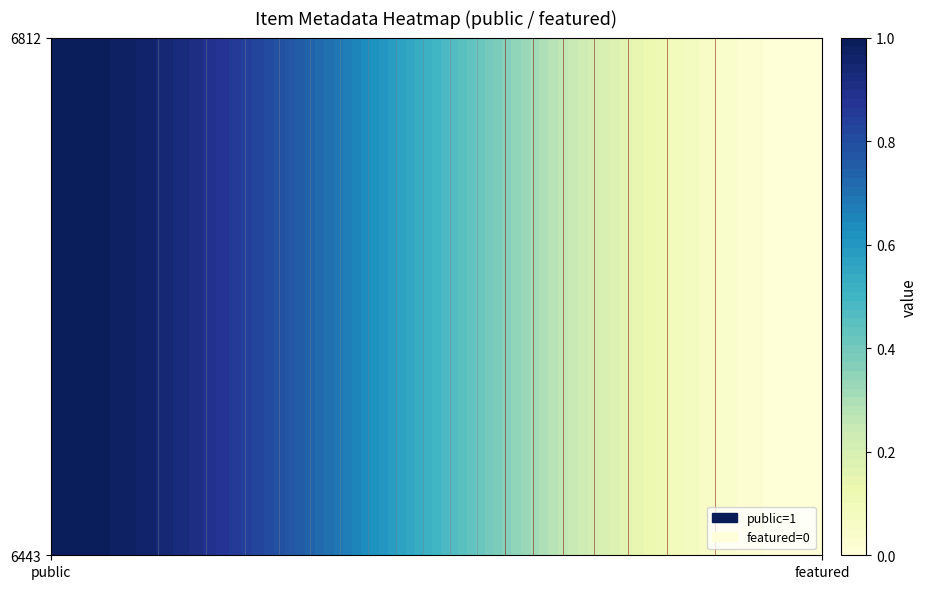

How many 6443 values are between 0 and 1?

2